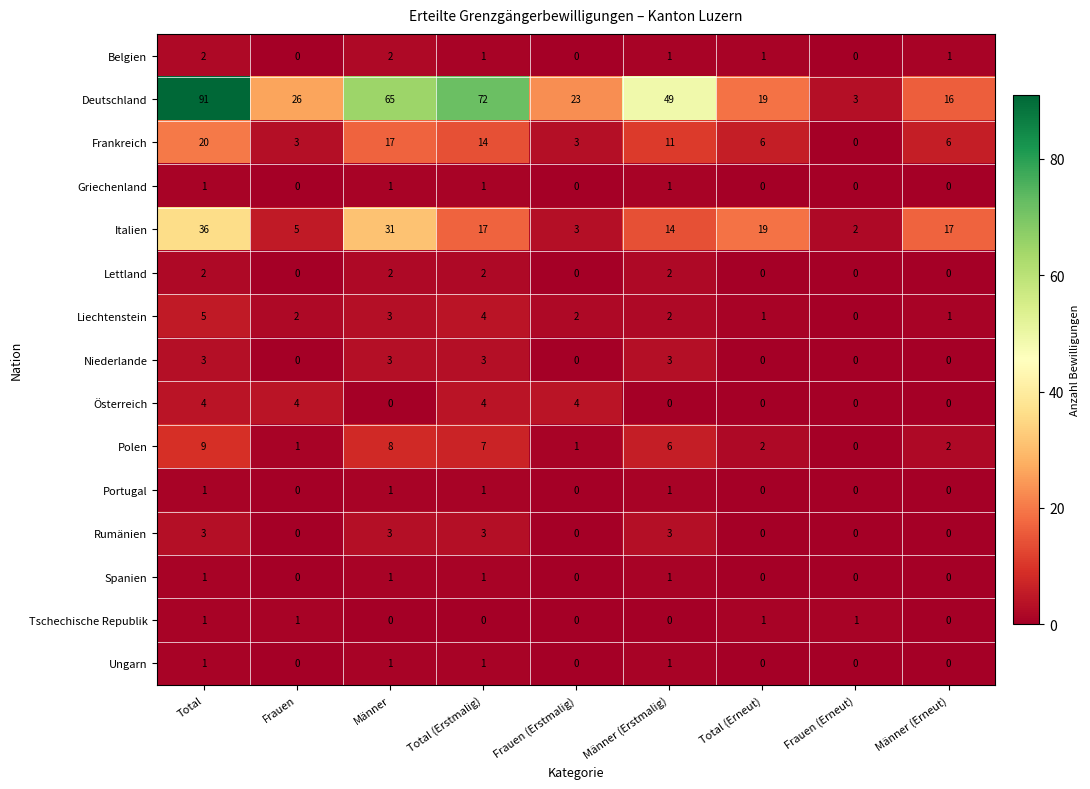

How many values in Lettland are above zero?

4